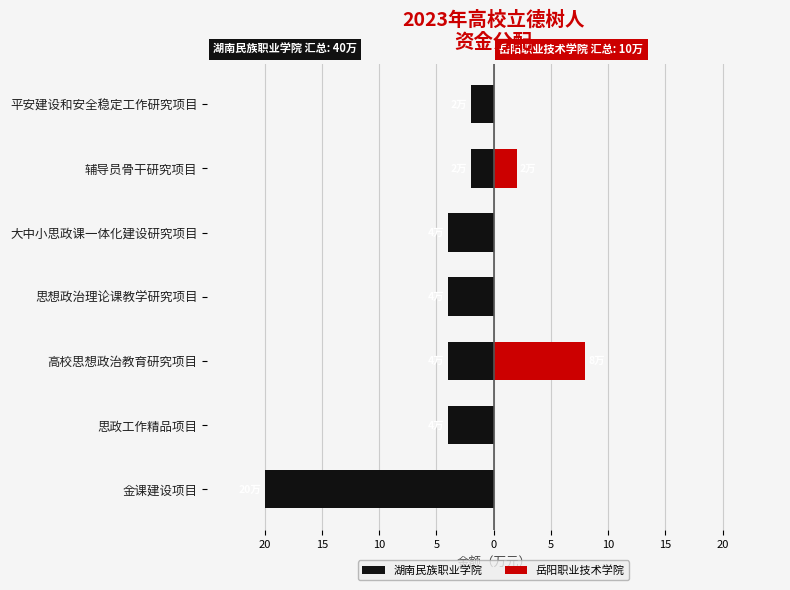

At 辅导员骨干研究项目, list the series in order from smallest to largest.

湖南民族职业学院, 岳阳职业技术学院